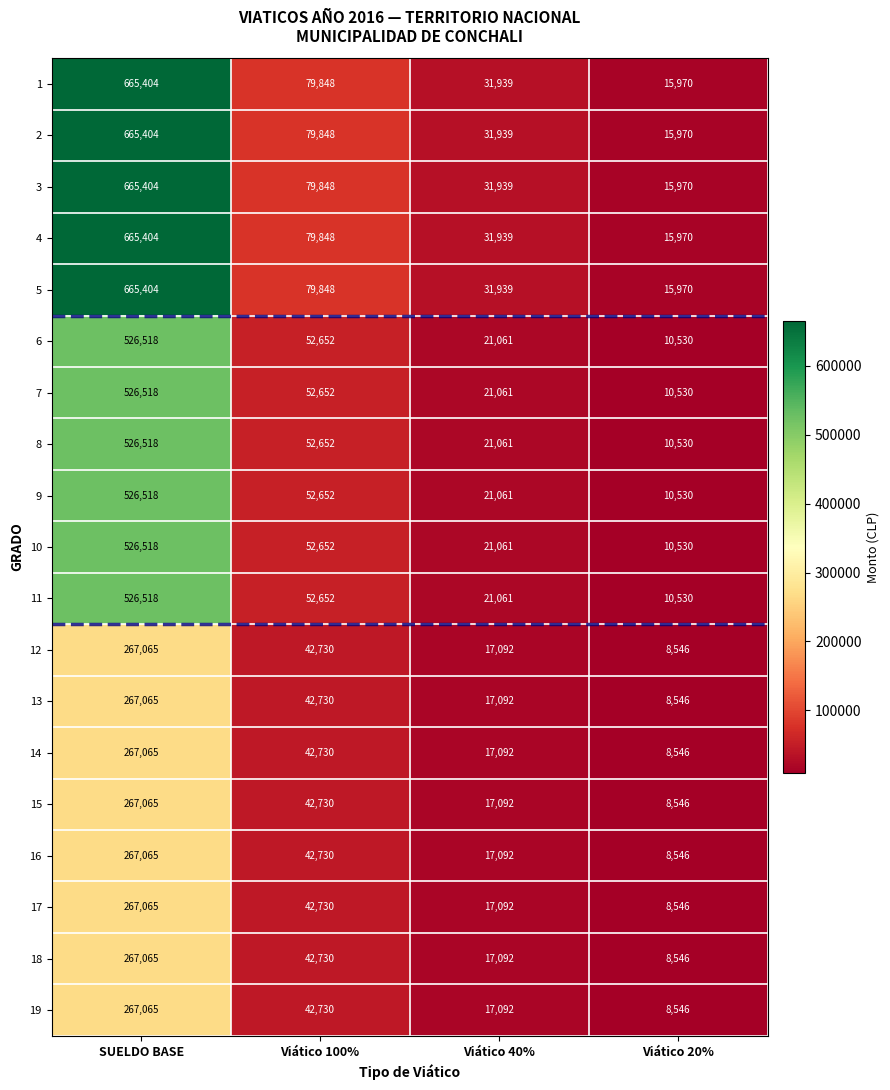

What is the difference between the highest and lowest values at Viático 20%?

7424